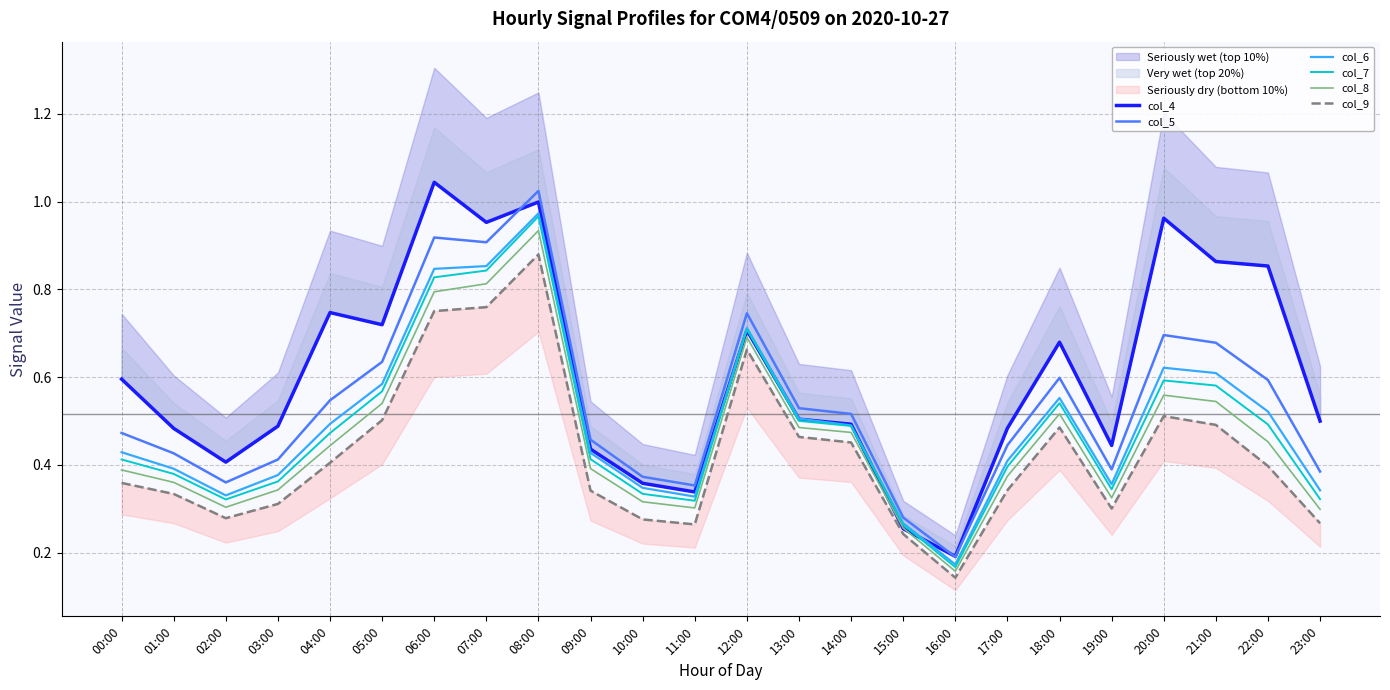

Count the number of data series in this chart.

6